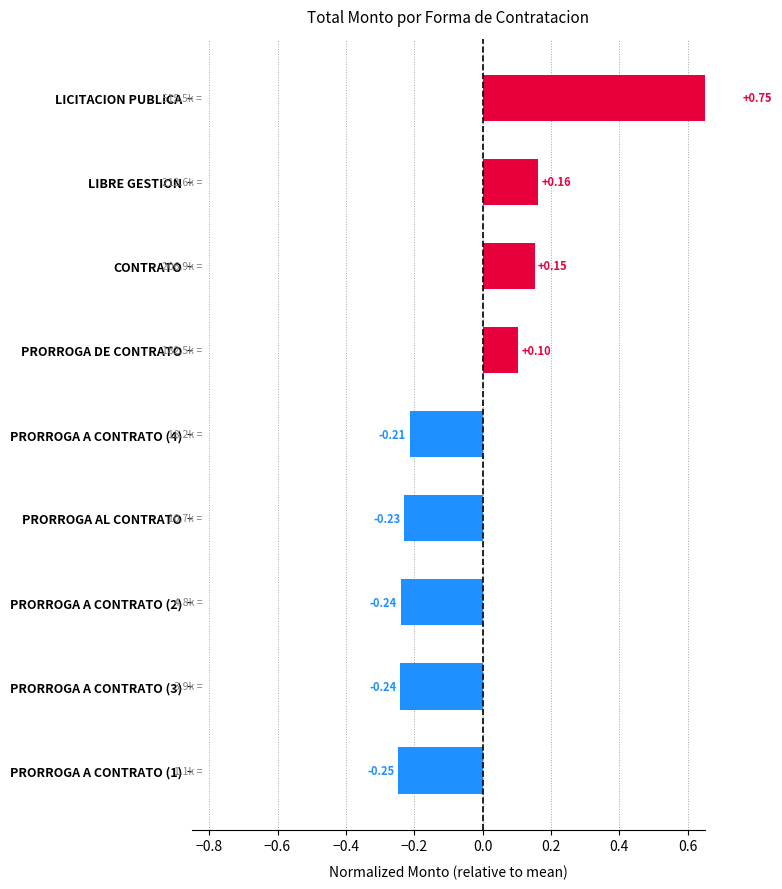

How many values are below 0?

5